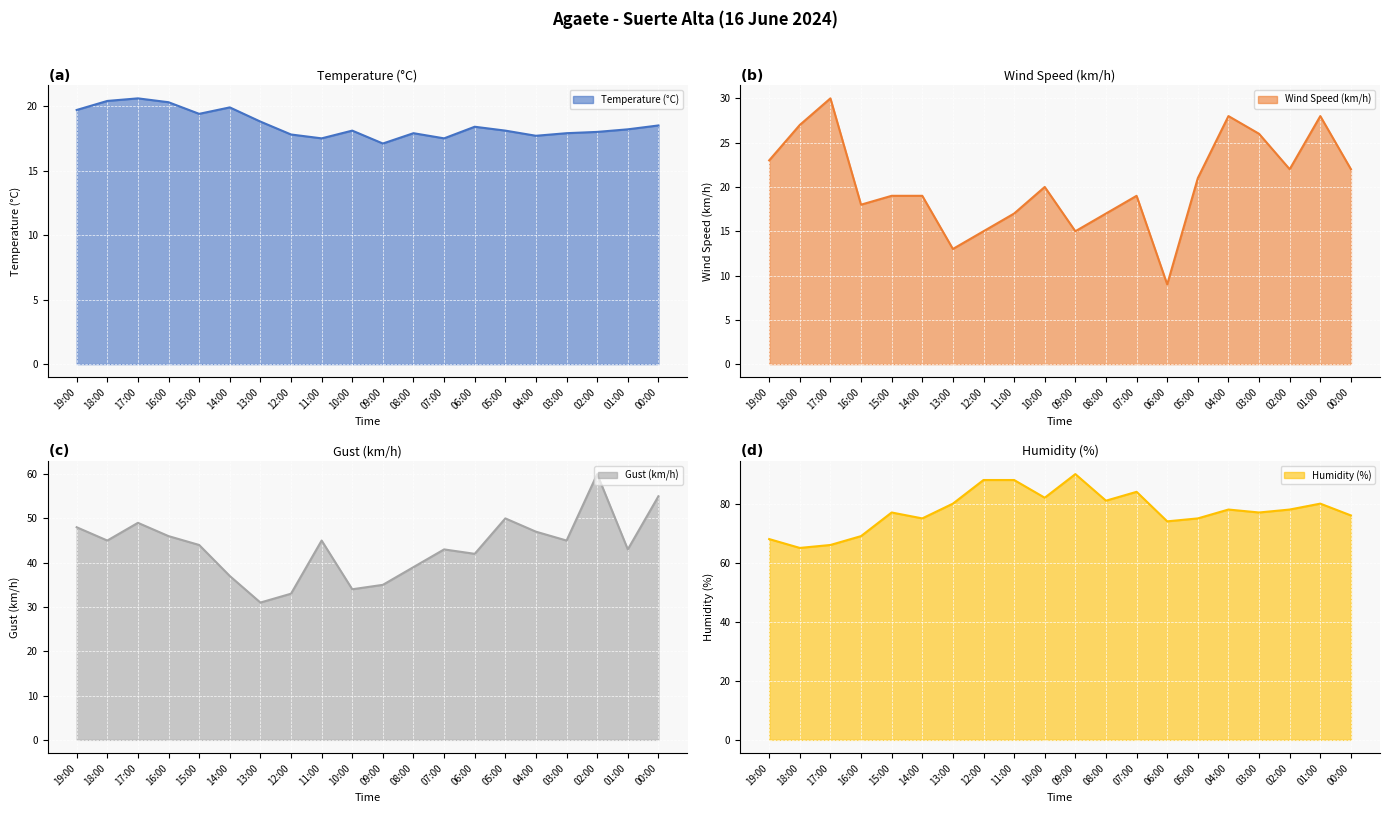

At which label is Temperature (°C) closest to 18?

02:00